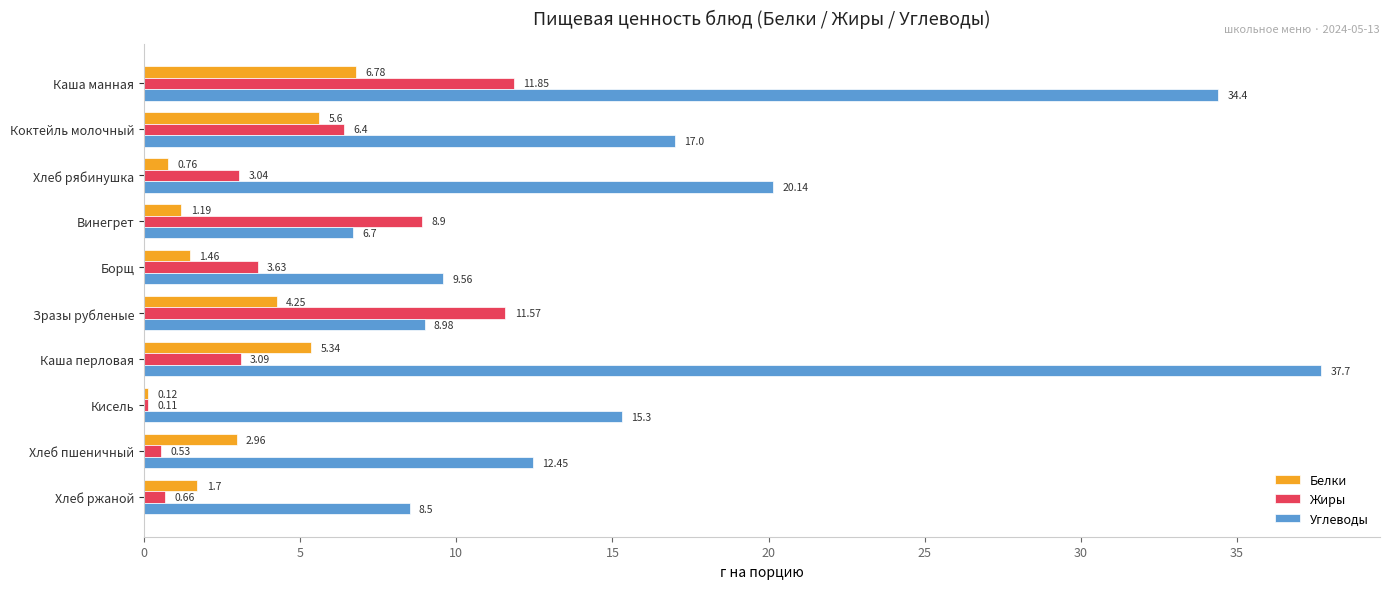

Which series has the largest total across all categories?

Углеводы